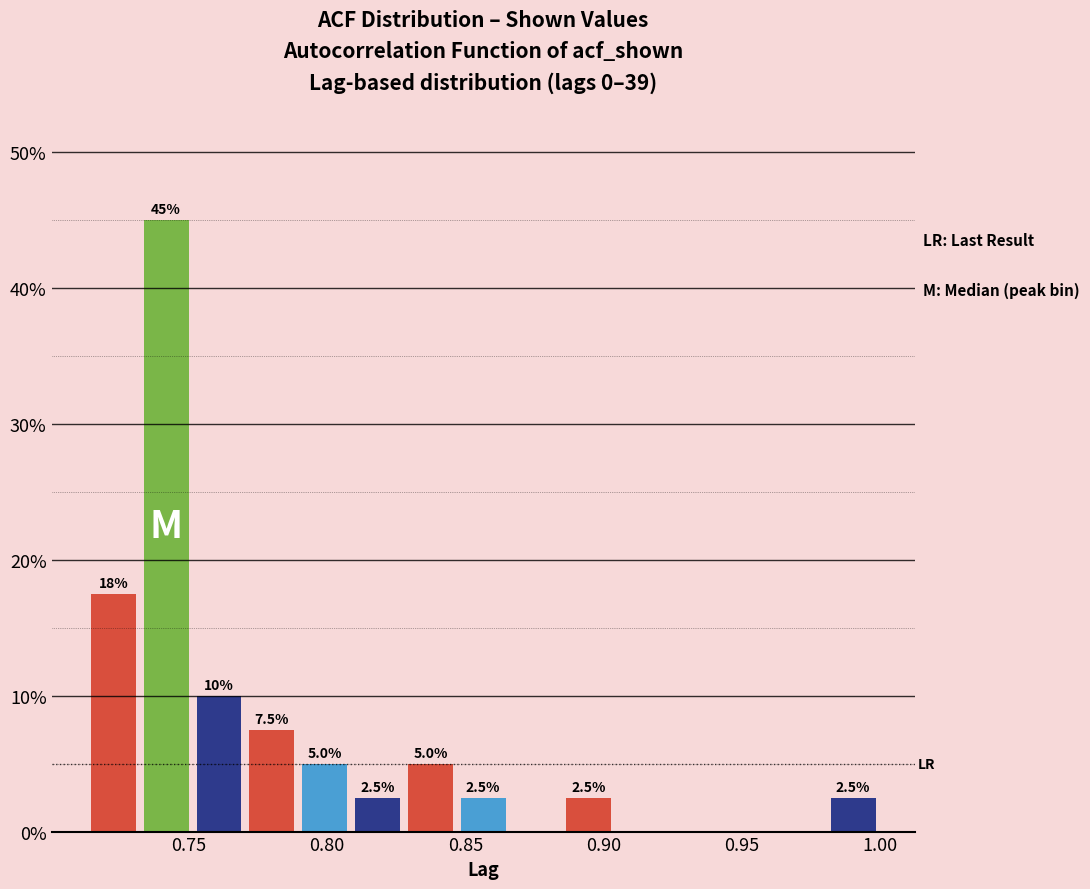

Around what value on the x-axis is the tallest bar? Give the approximate position of its centre, as read against the axis.

0.740